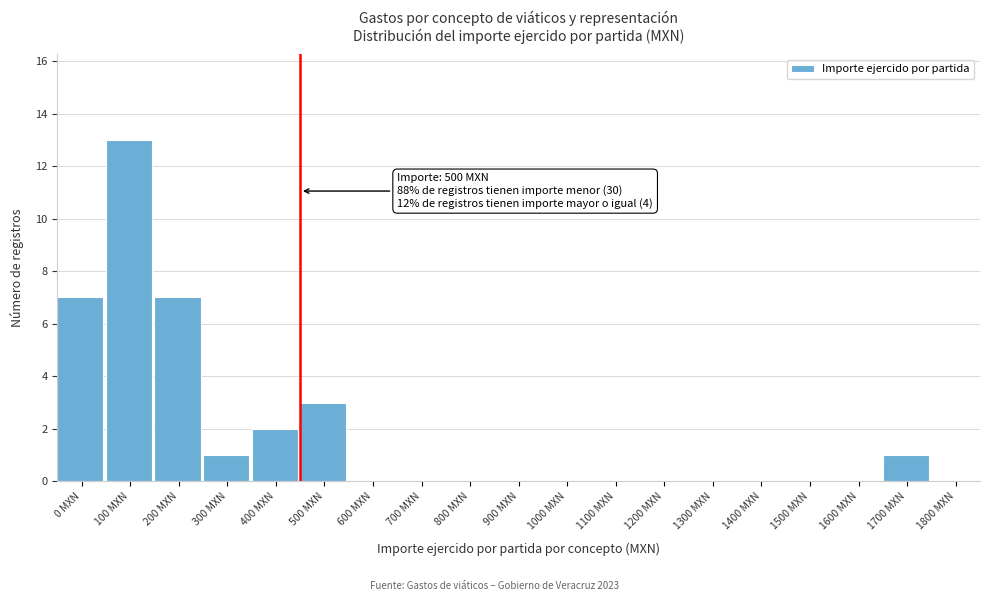

Reading right to left, extract all data points from this chart.

1800 MXN=0	1700 MXN=1	1600 MXN=0	1500 MXN=0	1400 MXN=0	1300 MXN=0	1200 MXN=0	1100 MXN=0	1000 MXN=0	900 MXN=0	800 MXN=0	700 MXN=0	600 MXN=0	500 MXN=3	400 MXN=2	300 MXN=1	200 MXN=7	100 MXN=13	0 MXN=7